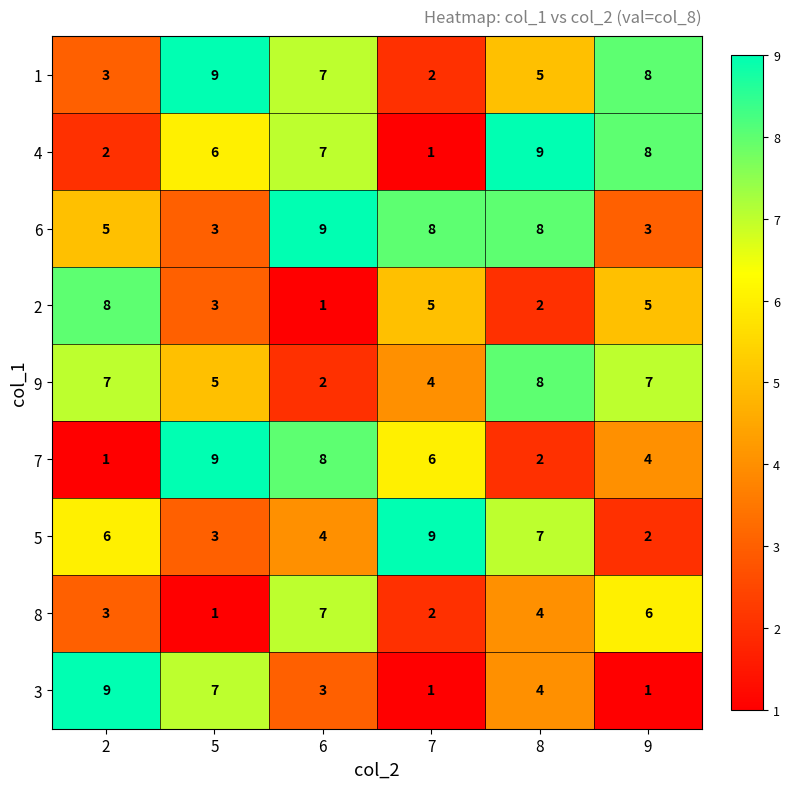

The 3 series shows 4 at 2. True or false?

False